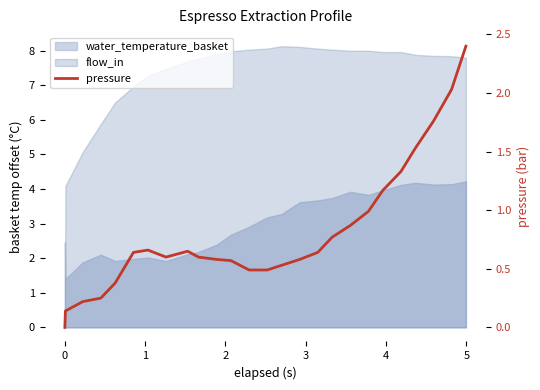

The value at 15 is 0.3. True or false?

False